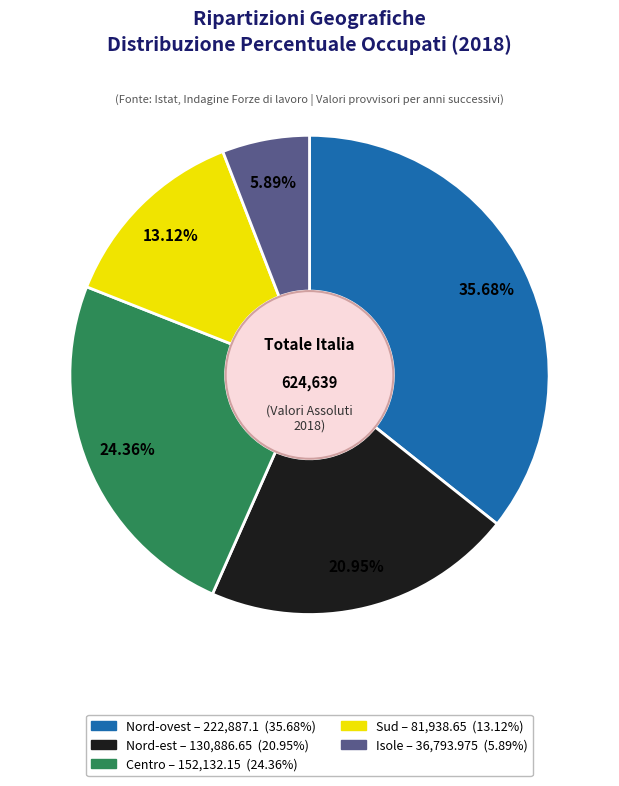

To the nearest percent, what percentage of the pie is Centro?

24%